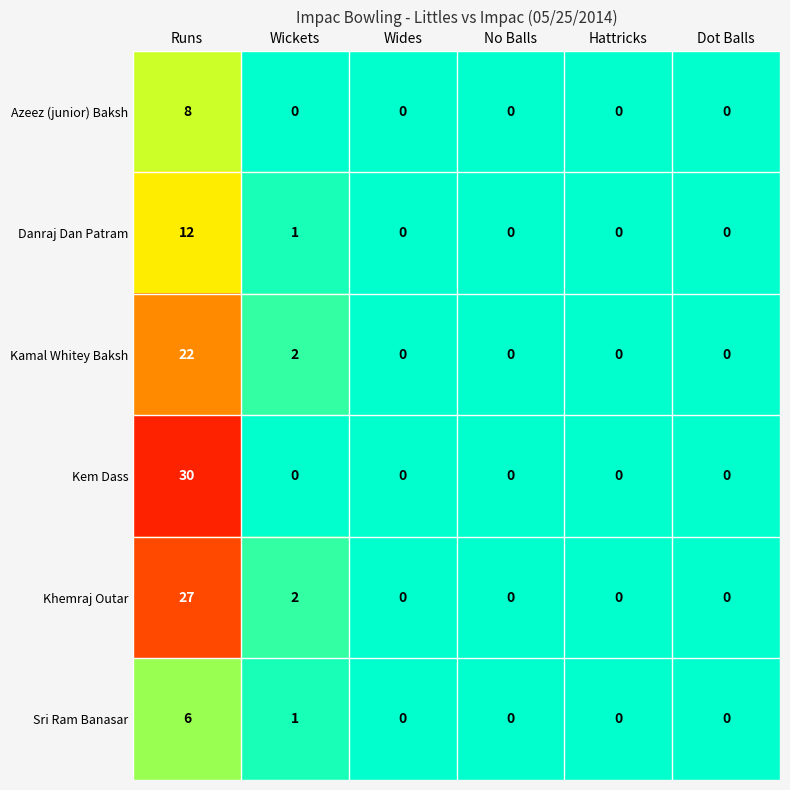

Which series has the widest spread of values?

Kem Dass